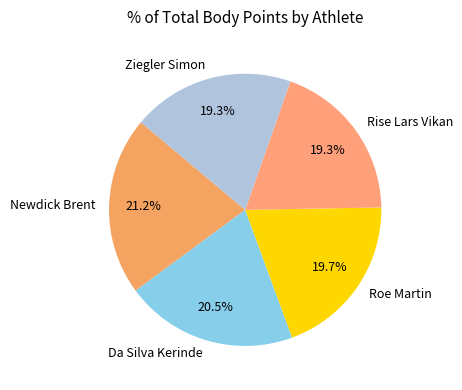

How many slices are in this pie chart?

5